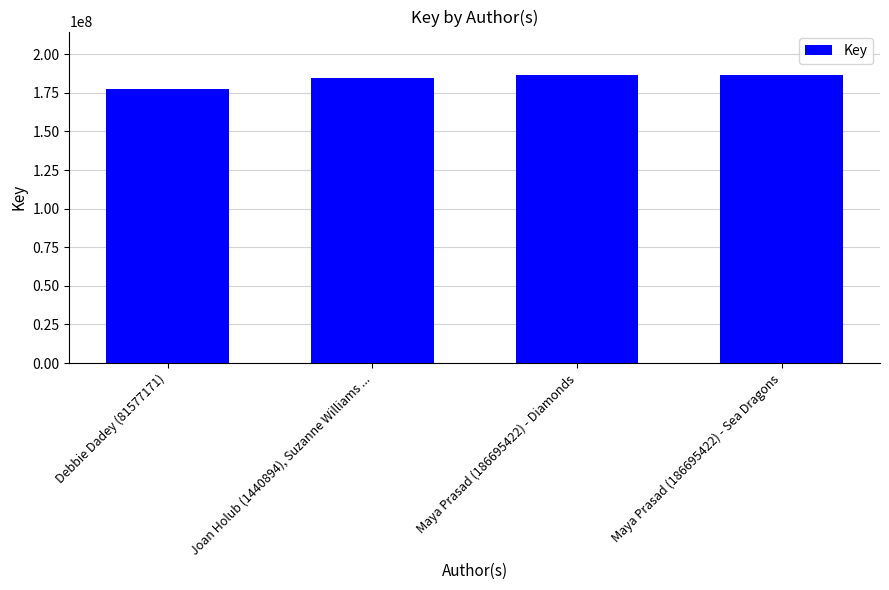

Rank the categories by value from highest to lowest.

Maya Prasad (186695422) - Diamonds, Maya Prasad (186695422) - Sea Dragons, Joan Holub (1440894), Suzanne Williams ..., Debbie Dadey (81577171)